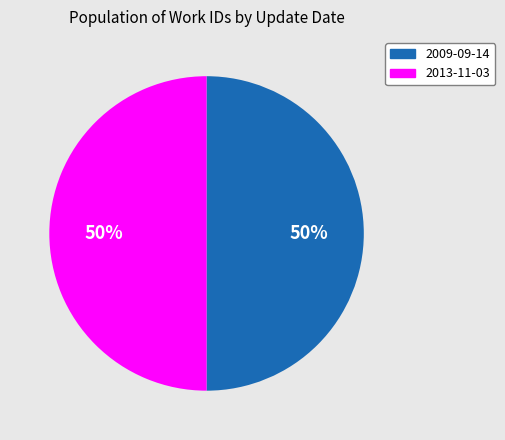

Approximately how many times larger is the value at 2009-09-14 compared to 2013-11-03?

1.0